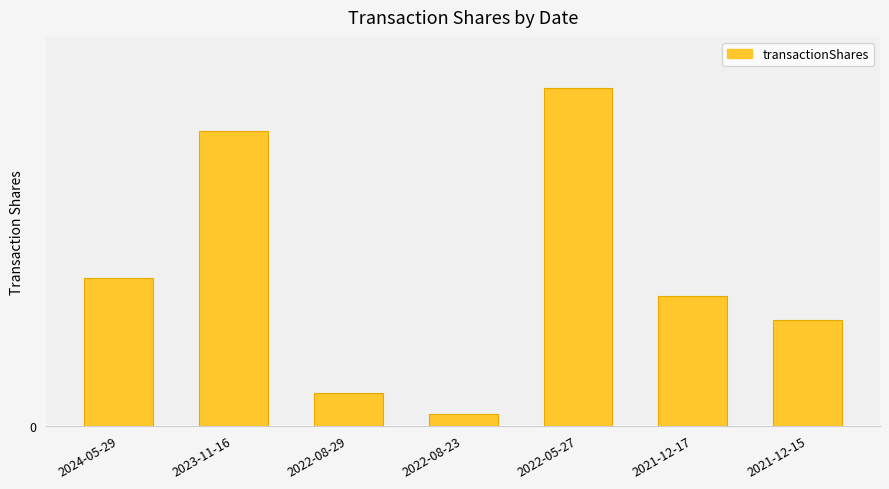

List the labels in order of value, largest first.

2022-05-27, 2023-11-16, 2024-05-29, 2021-12-17, 2021-12-15, 2022-08-29, 2022-08-23